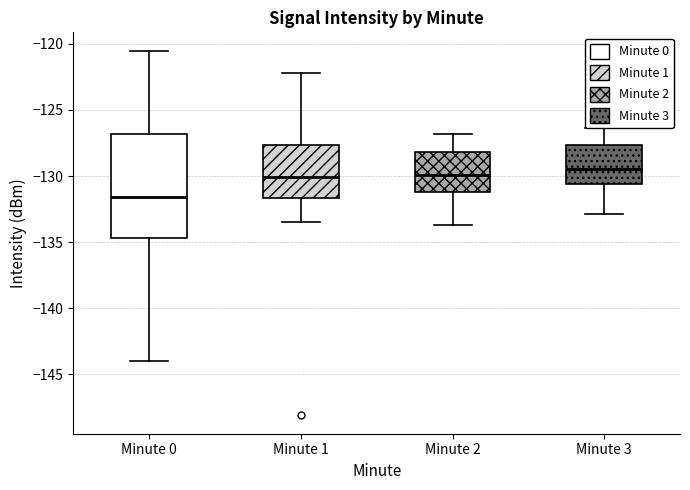

Reading left to right, transcribe this box plot: for each box, give where its median line is, the range the box spans, and where its two whiskers end, as read against the y-axis. The values are not printed on the chart, so give them approximately, as read against the axis.

Minute 0: median -131.5, box -134.5 to -127.0, whiskers -144.0 to -120.5
Minute 1: median -130.0, box -131.5 to -127.5, whiskers -133.5 to -122.0
Minute 2: median -130.0, box -131.0 to -128.0, whiskers -133.5 to -127.0
Minute 3: median -129.5, box -130.5 to -127.5, whiskers -133.0 to -126.5